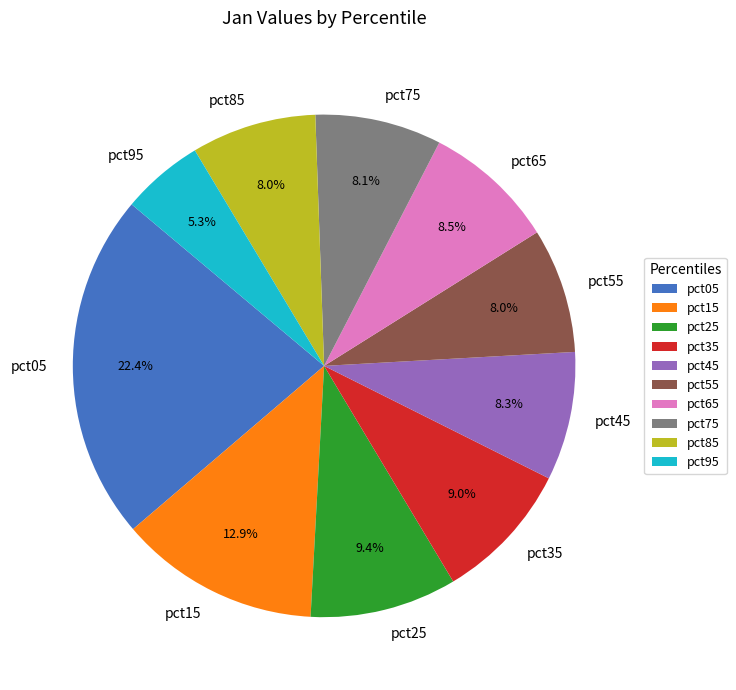

To the nearest percent, what percentage of the pie is pct55?

8%